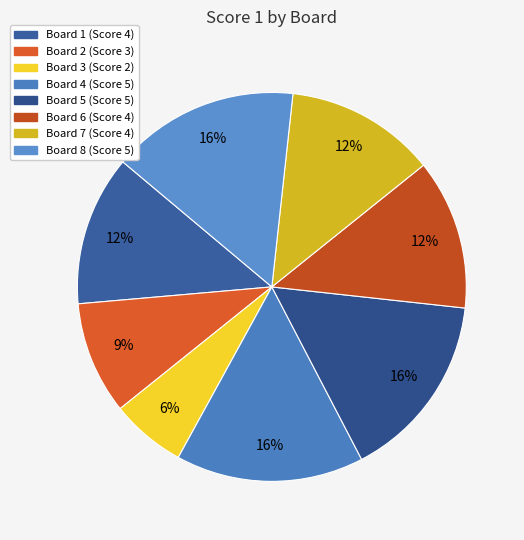

To the nearest percent, what is the combined percentage of Board 8 and Board 1?

28%